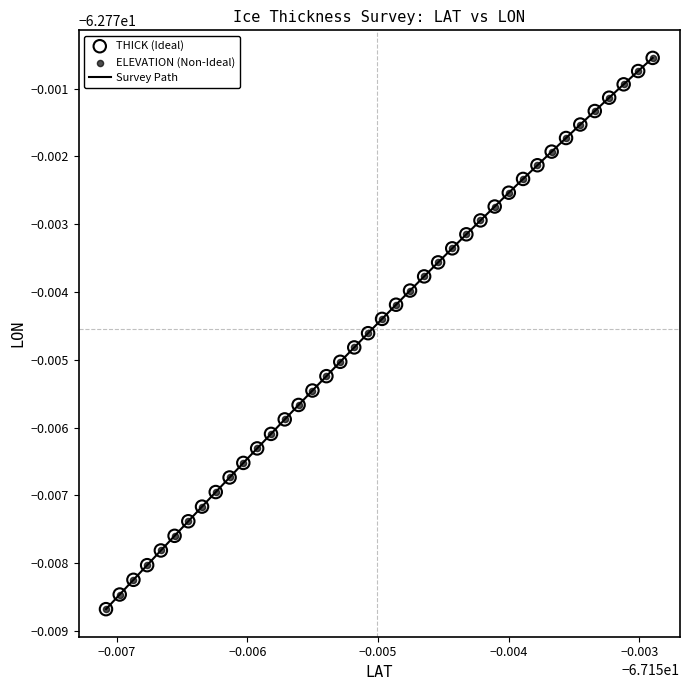

Is this an area chart (filled region under the line)?

No